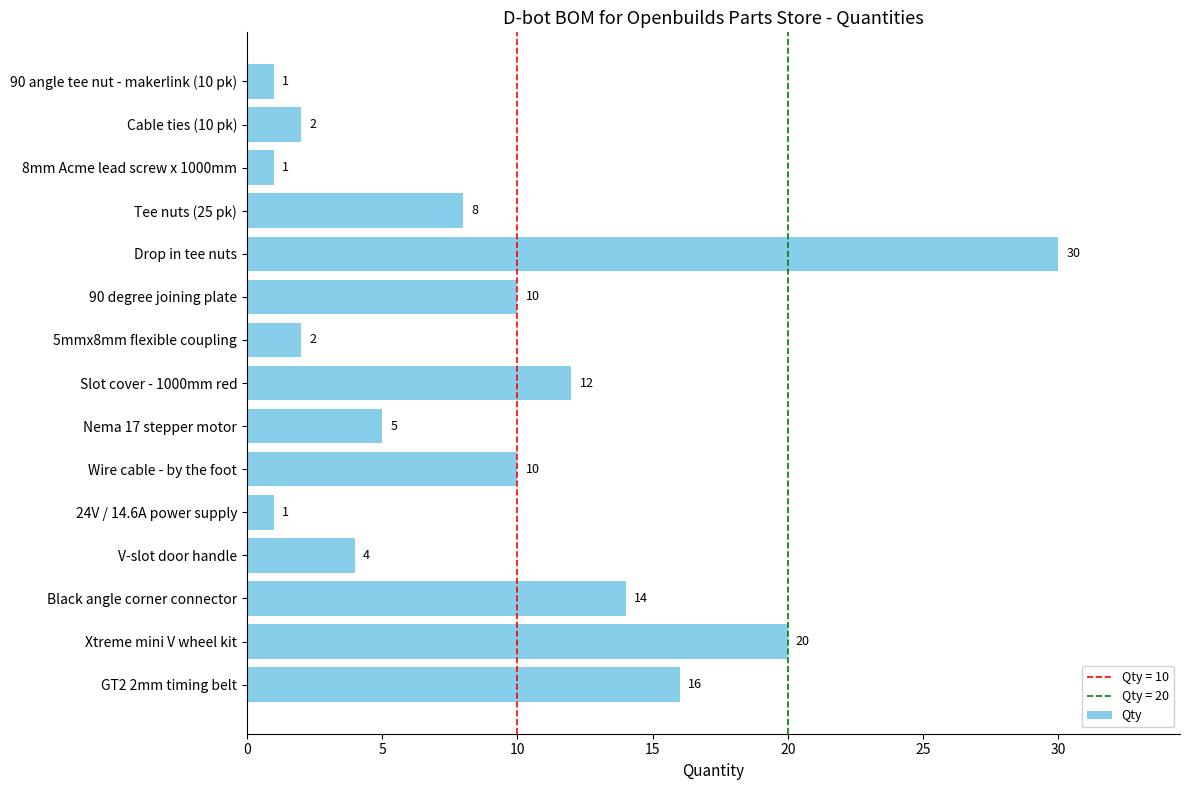

What is the change in value from Nema 17 stepper motor to 90 angle tee nut - makerlink (10 pk)?

-4